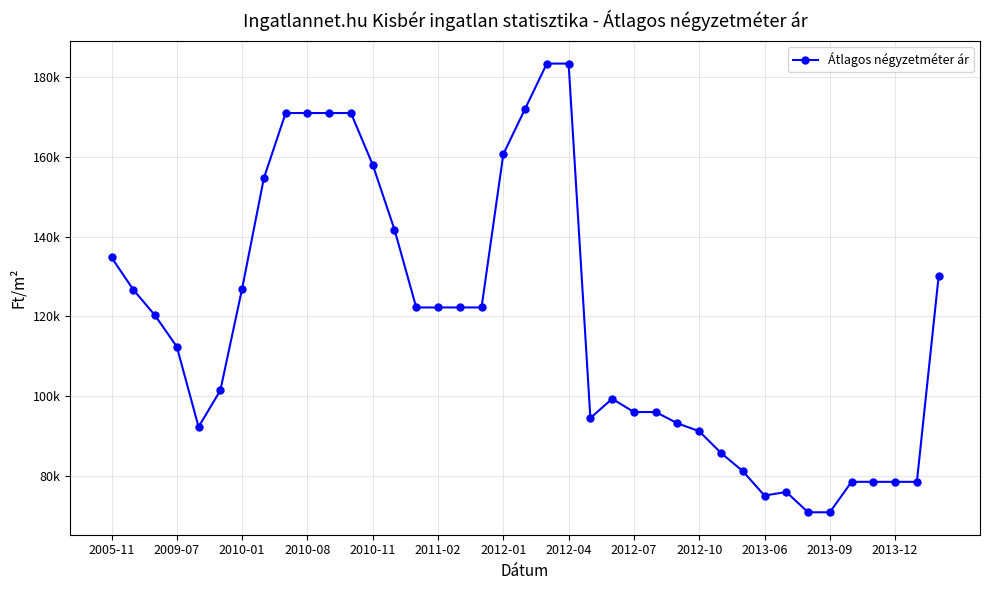

Is this an area chart (filled region under the line)?

No